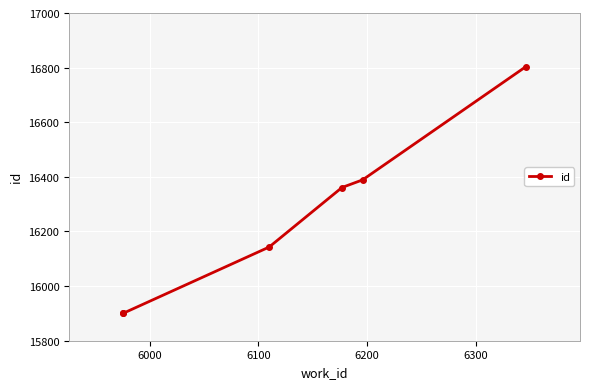

What is the difference between the maximum and minimum values?

903